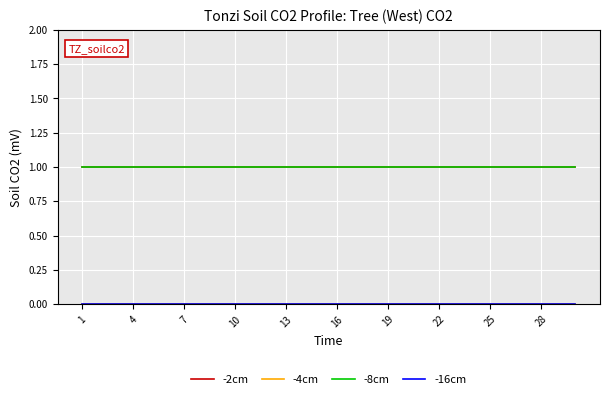

How many lines are shown in the chart?

4